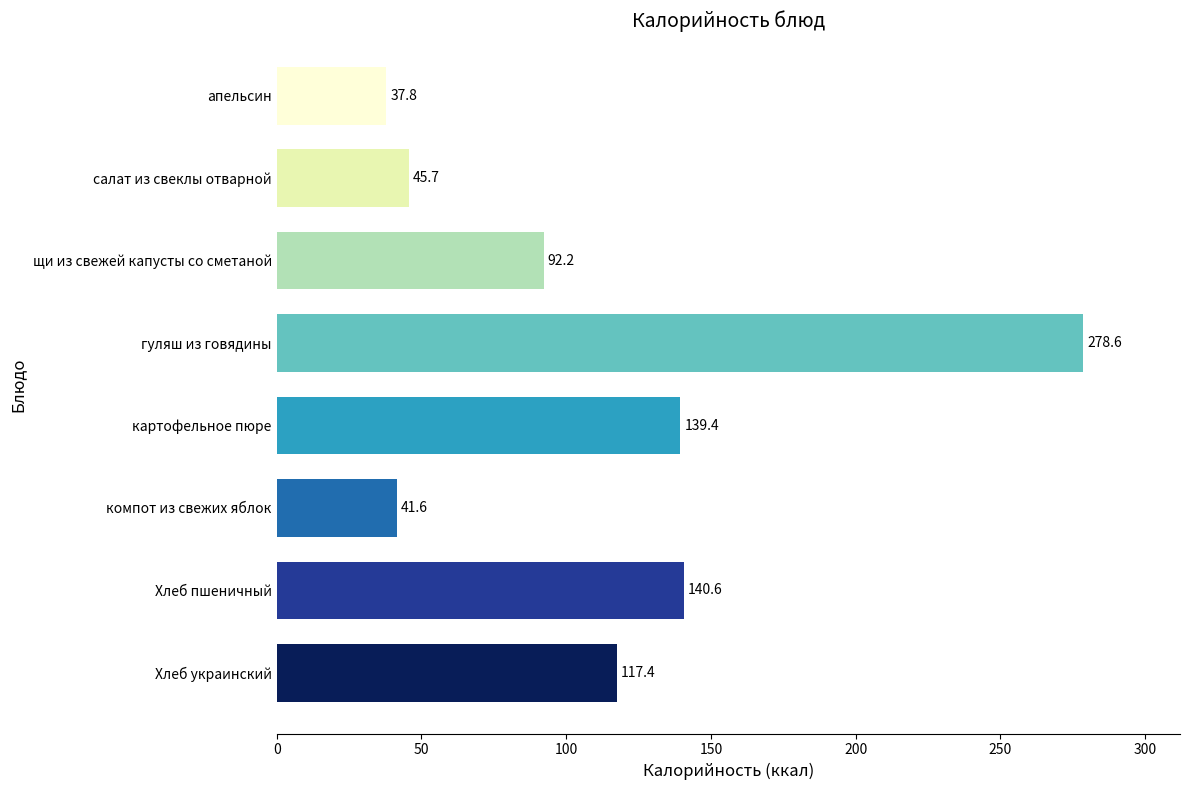

True or false: the data shows 49.3 at Хлеб пшеничный.

False